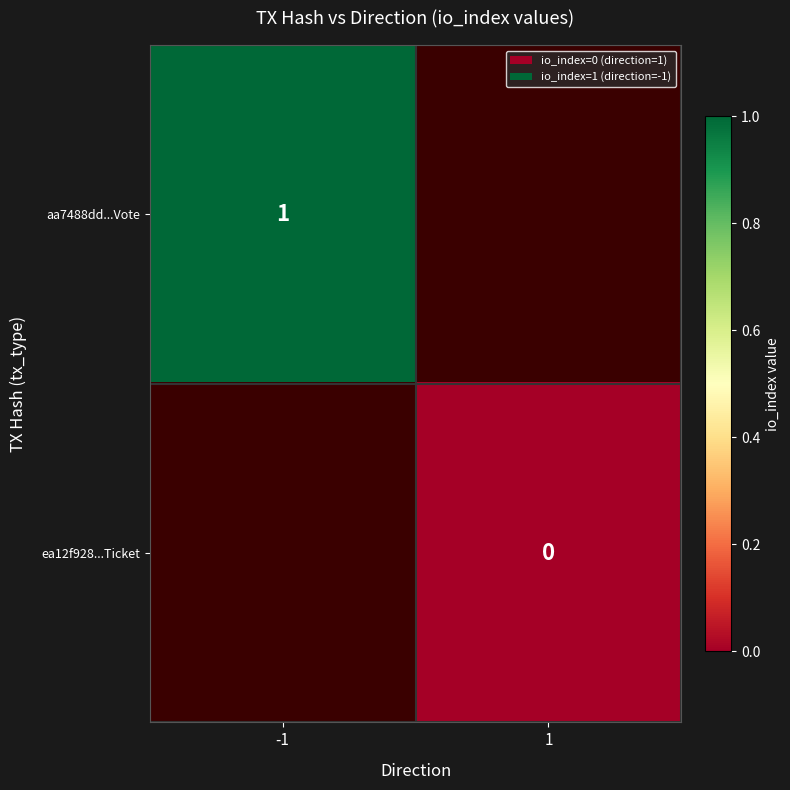

The aa7488dd...Vote series shows 1 at -1. True or false?

True